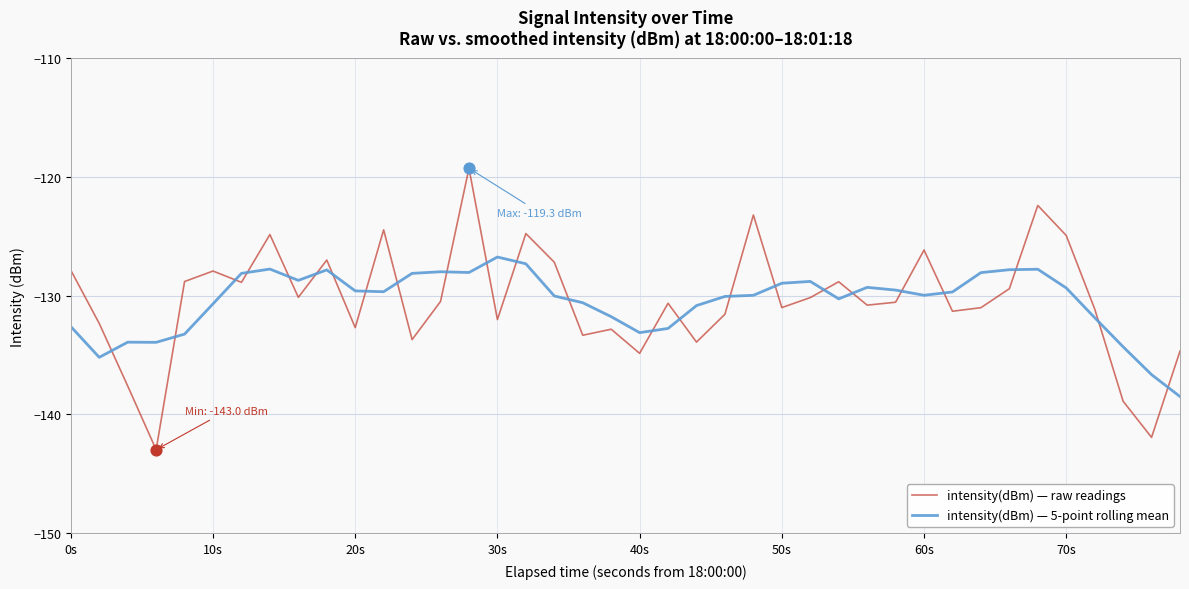

Which series has the widest spread of values?

intensity(dBm) — raw readings